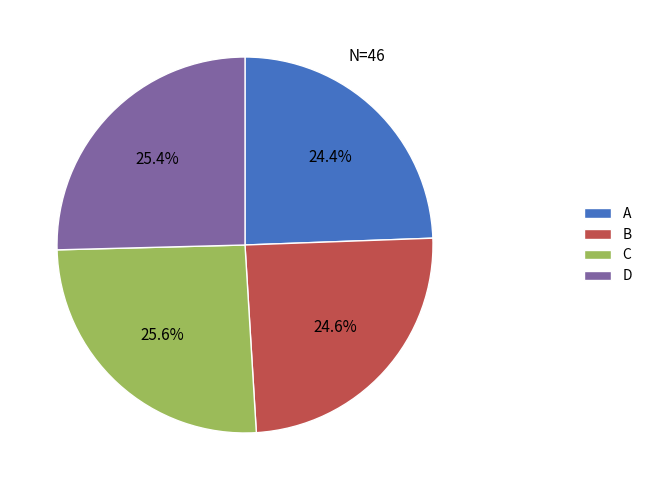

Does any single category account for the majority?

No